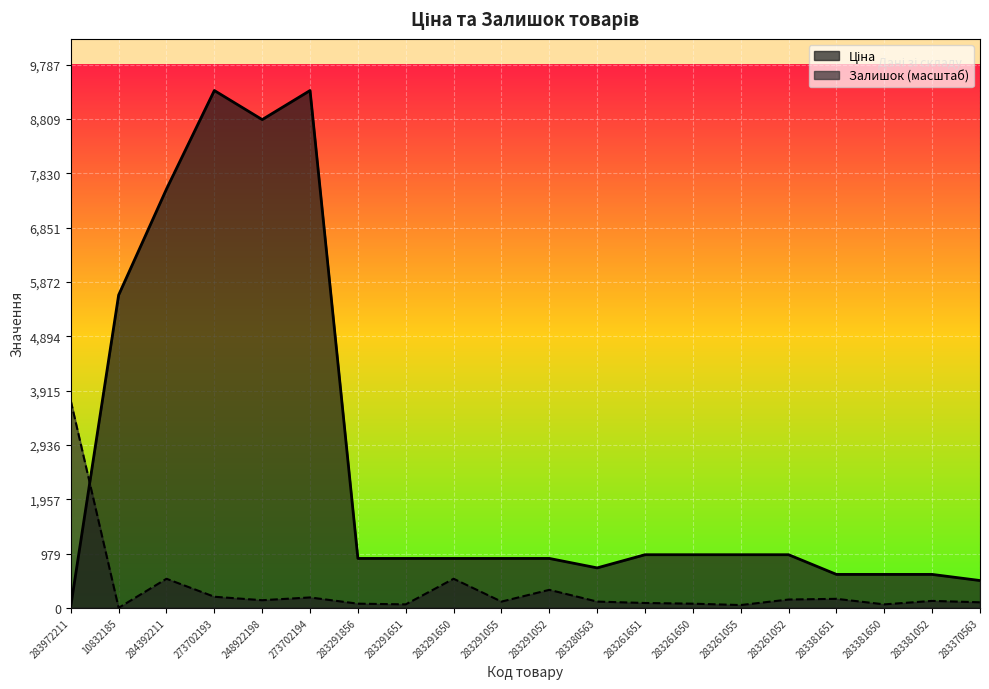

How many series are shown in this chart?

2